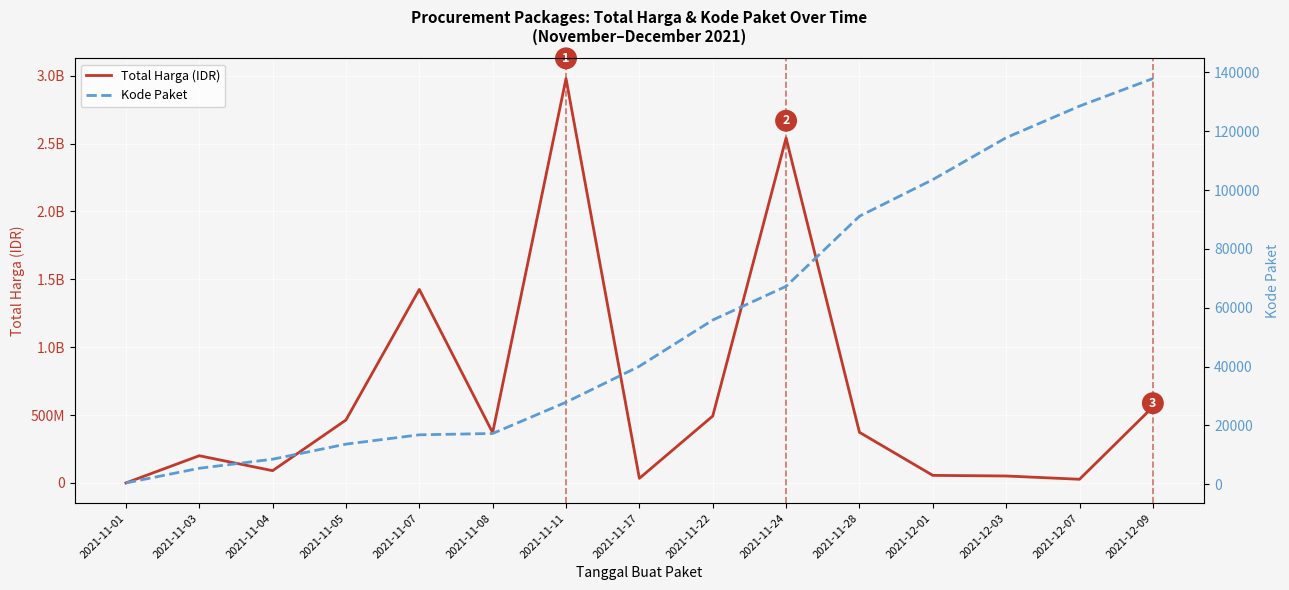

At which category is the sum across all series the highest?

2021-11-11